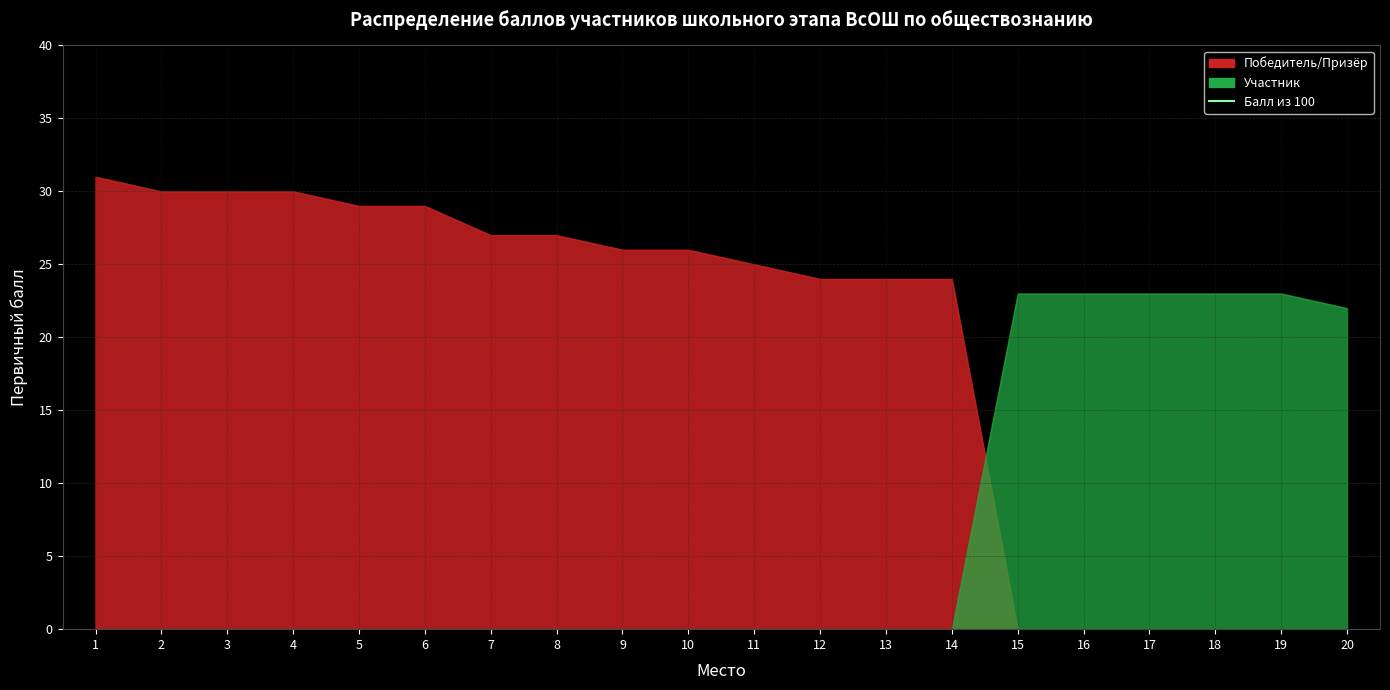

Rank the categories by value from lowest to highest.

20, 15, 16, 17, 18, 19, 12, 13, 14, 11, 9, 10, 7, 8, 5, 6, 2, 3, 4, 1